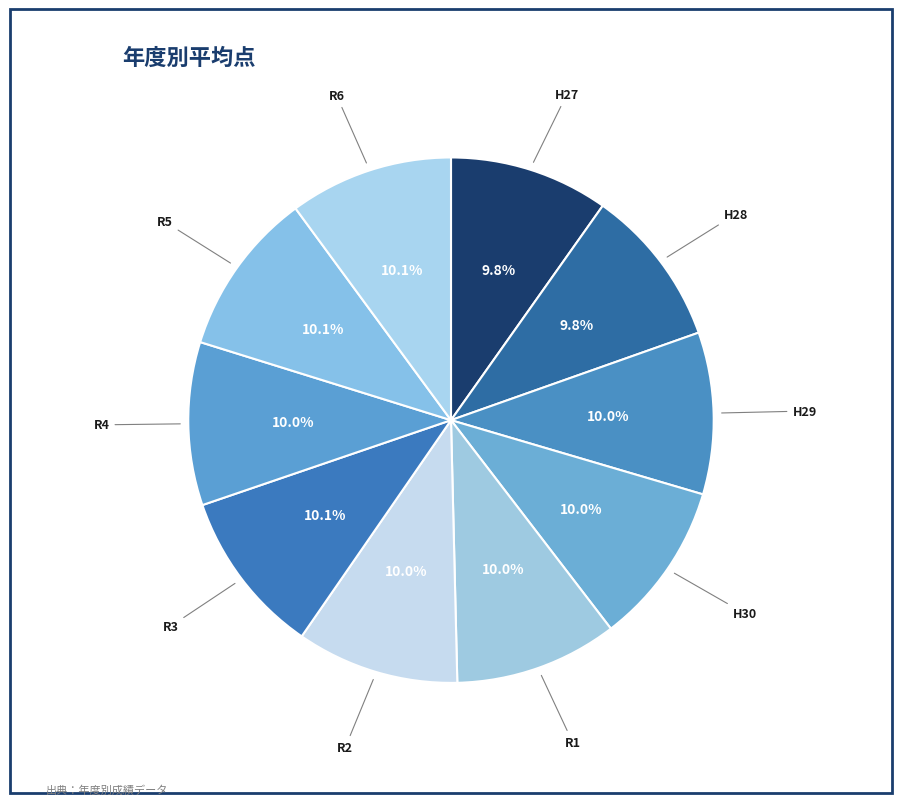

Count the number of slices in the pie.

10